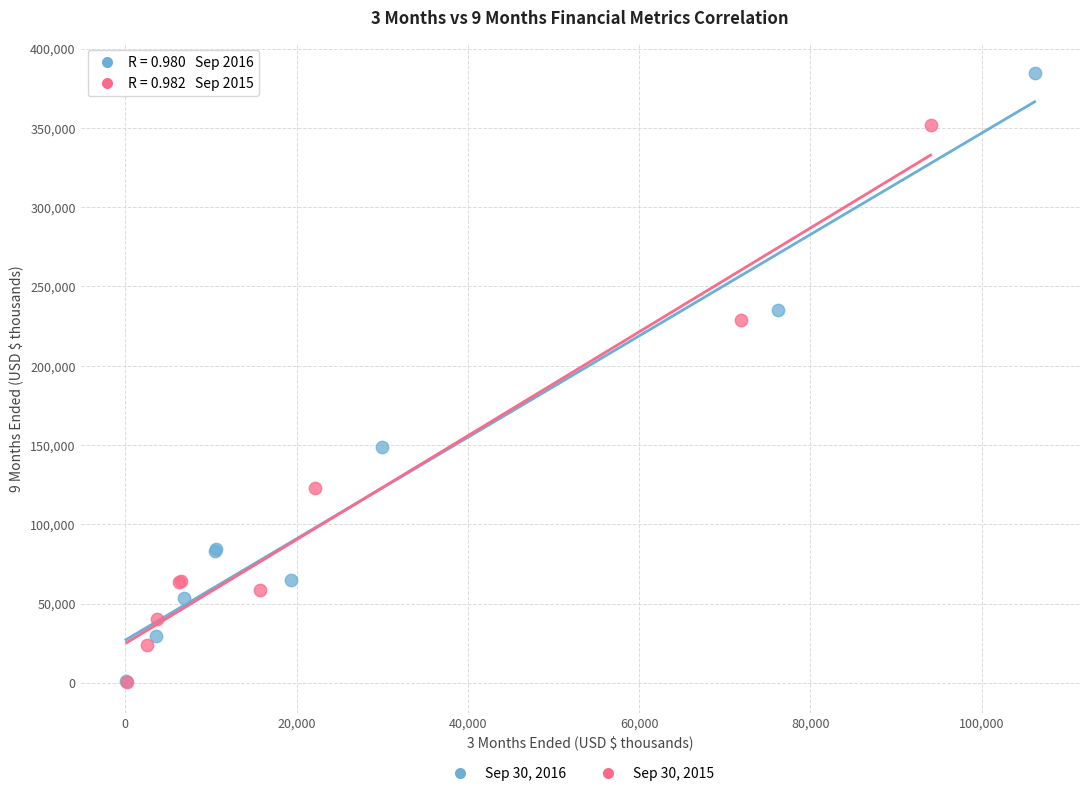

Which series has the largest Y range (max minus min)?

Sep 30, 2016